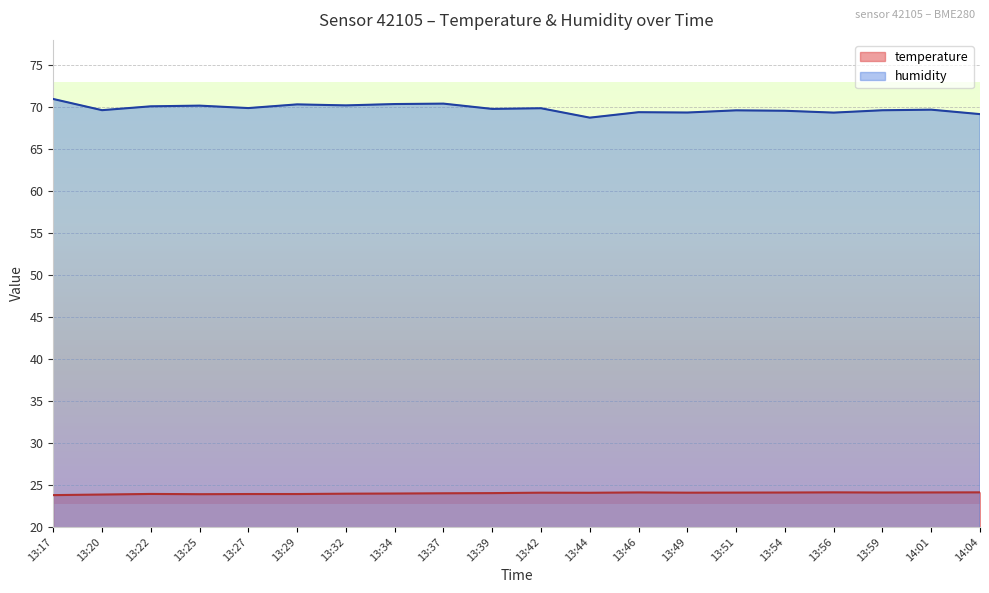

Where does the temperature series first go above 24?

13:37